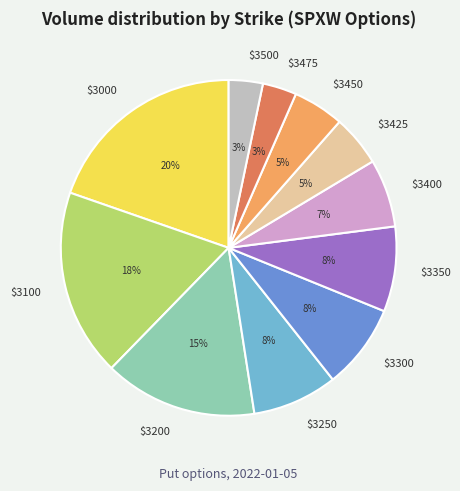

How many segments does this pie chart have?

11